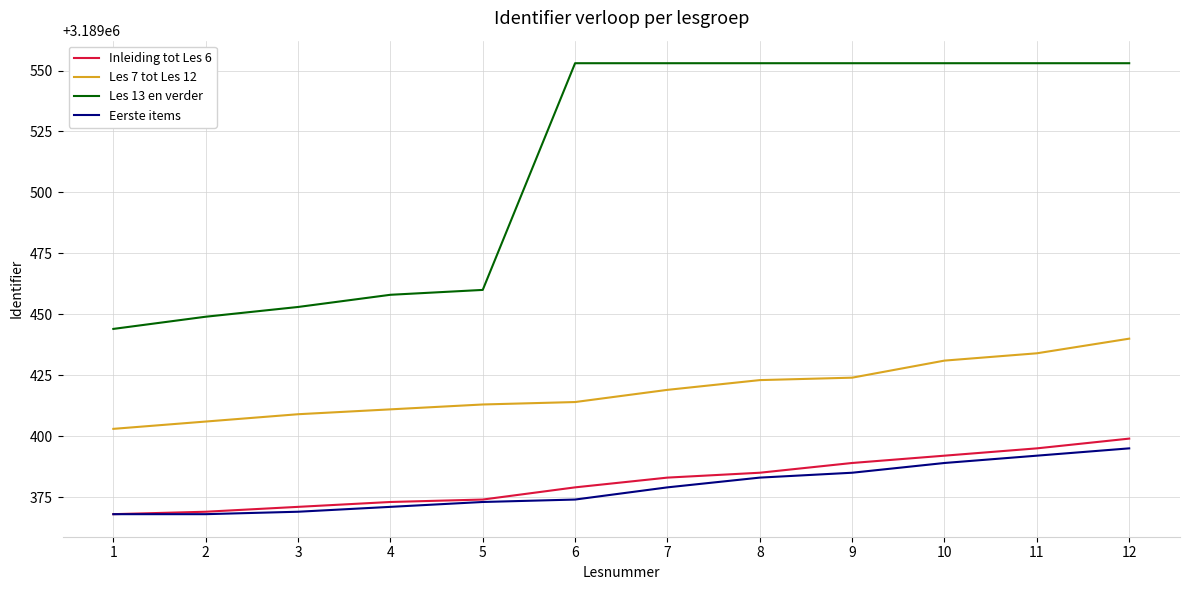

At how many categories does at least one series exceed 3189486?

7